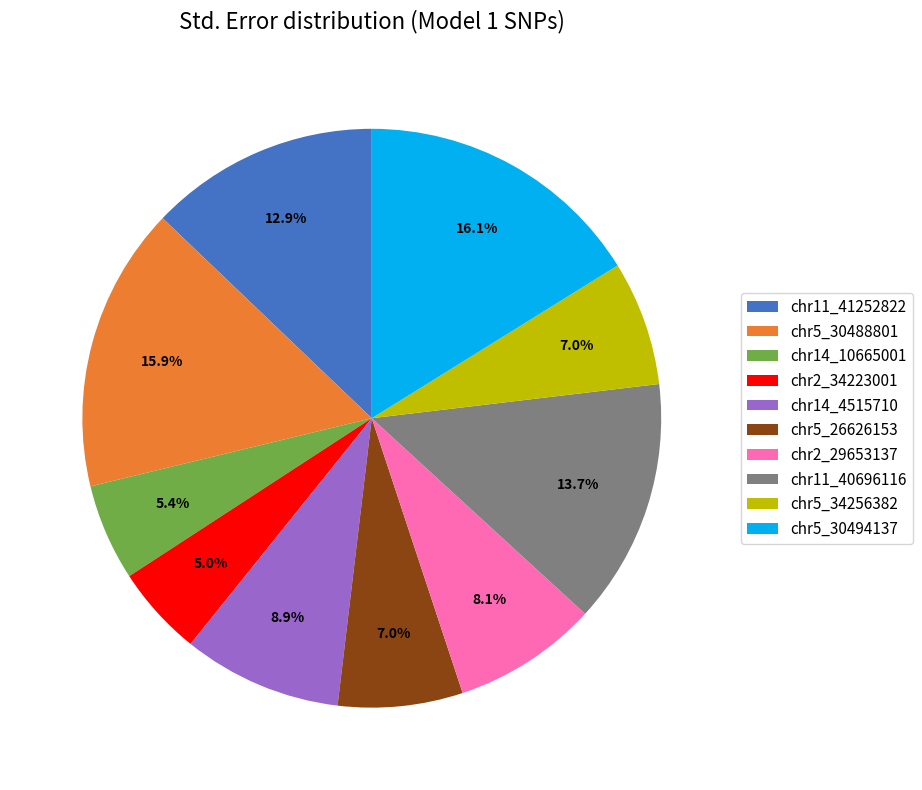

Does any single category account for the majority?

No